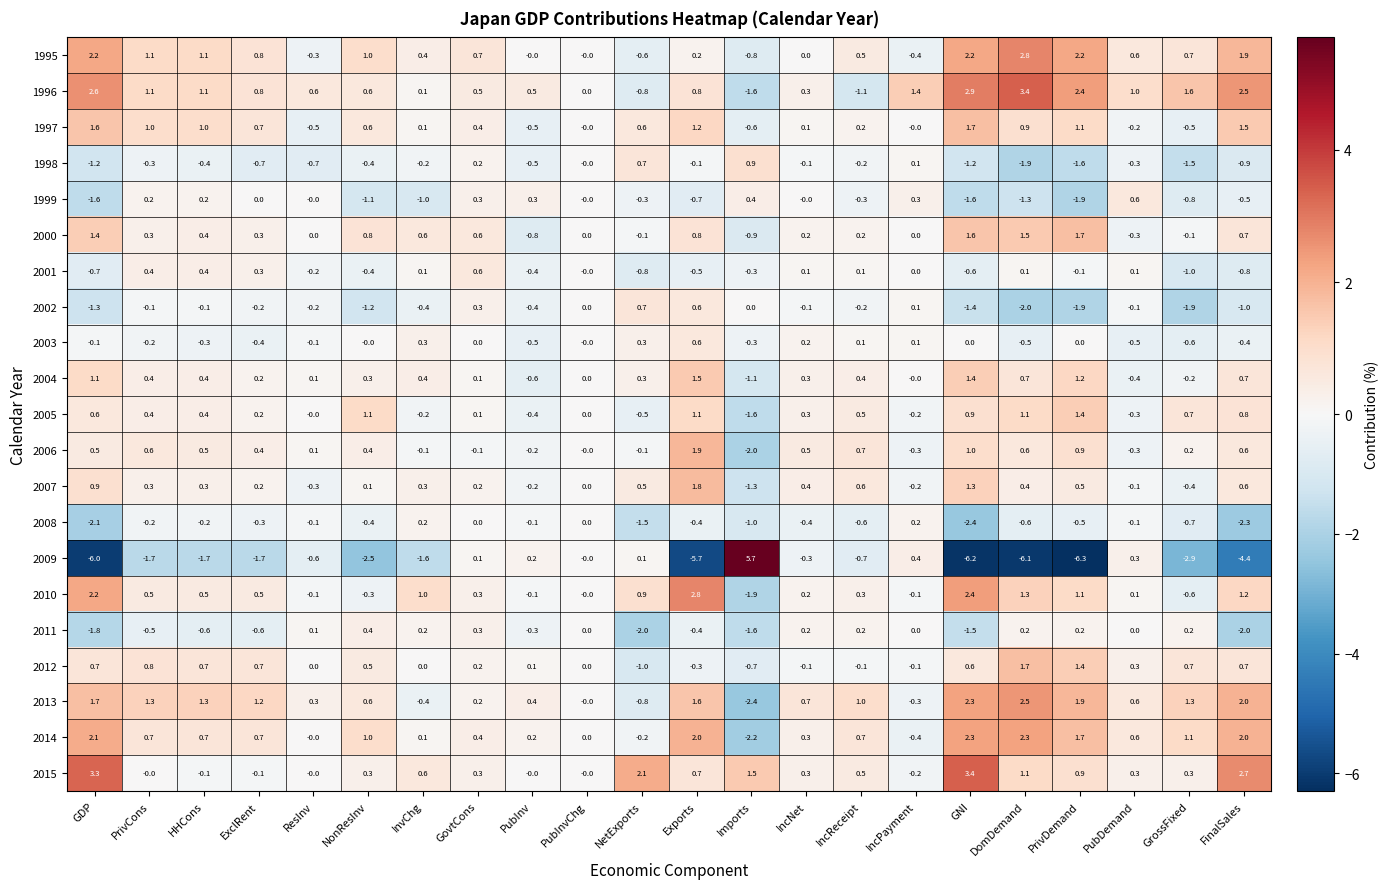

Between GDP and FinalSales, which series saw the biggest shift?

2009